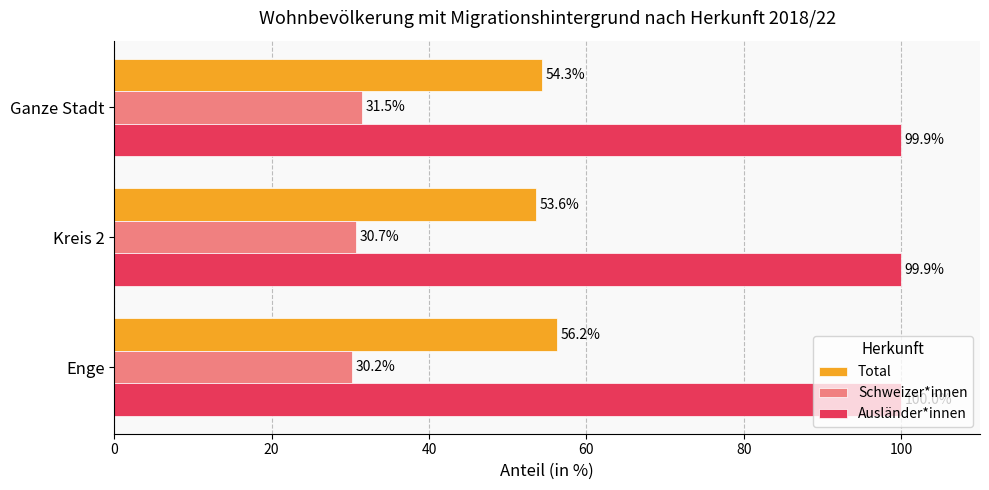

At how many categories does at least one series exceed 70?

3